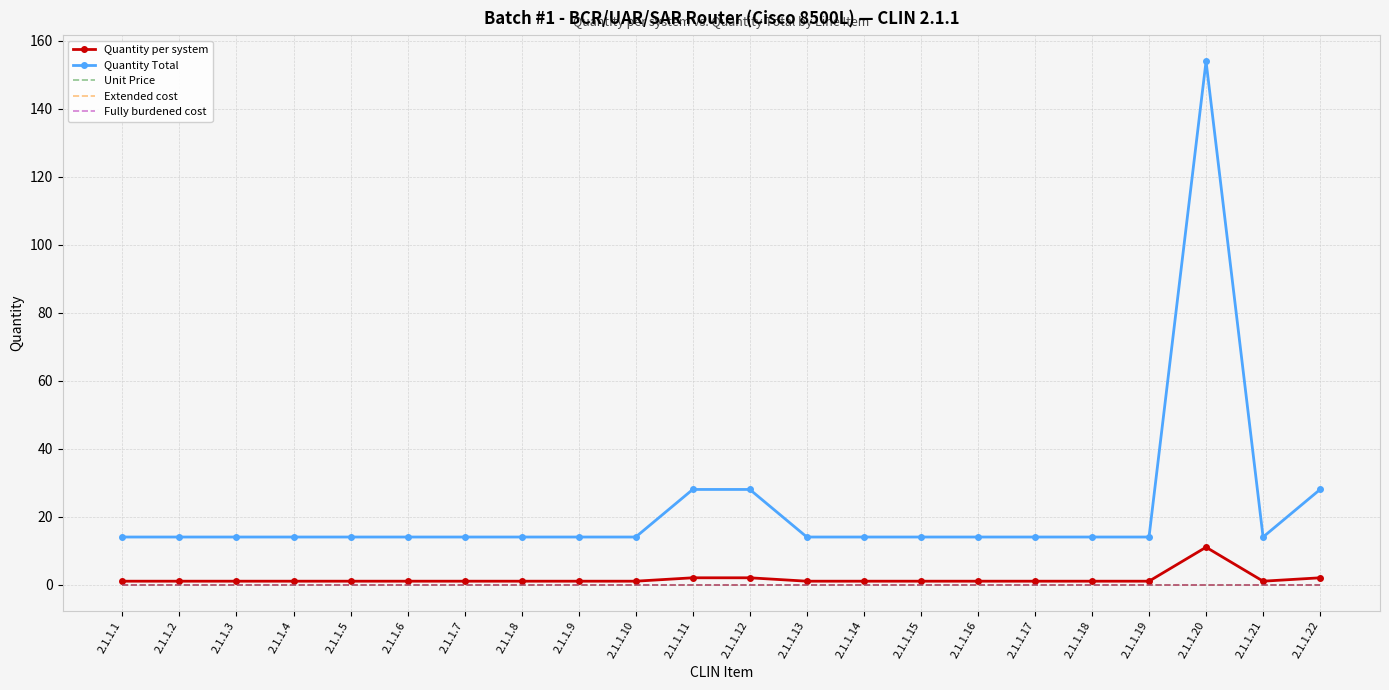

Which category has the lowest value in the Quantity per system series?

2.1.1.1